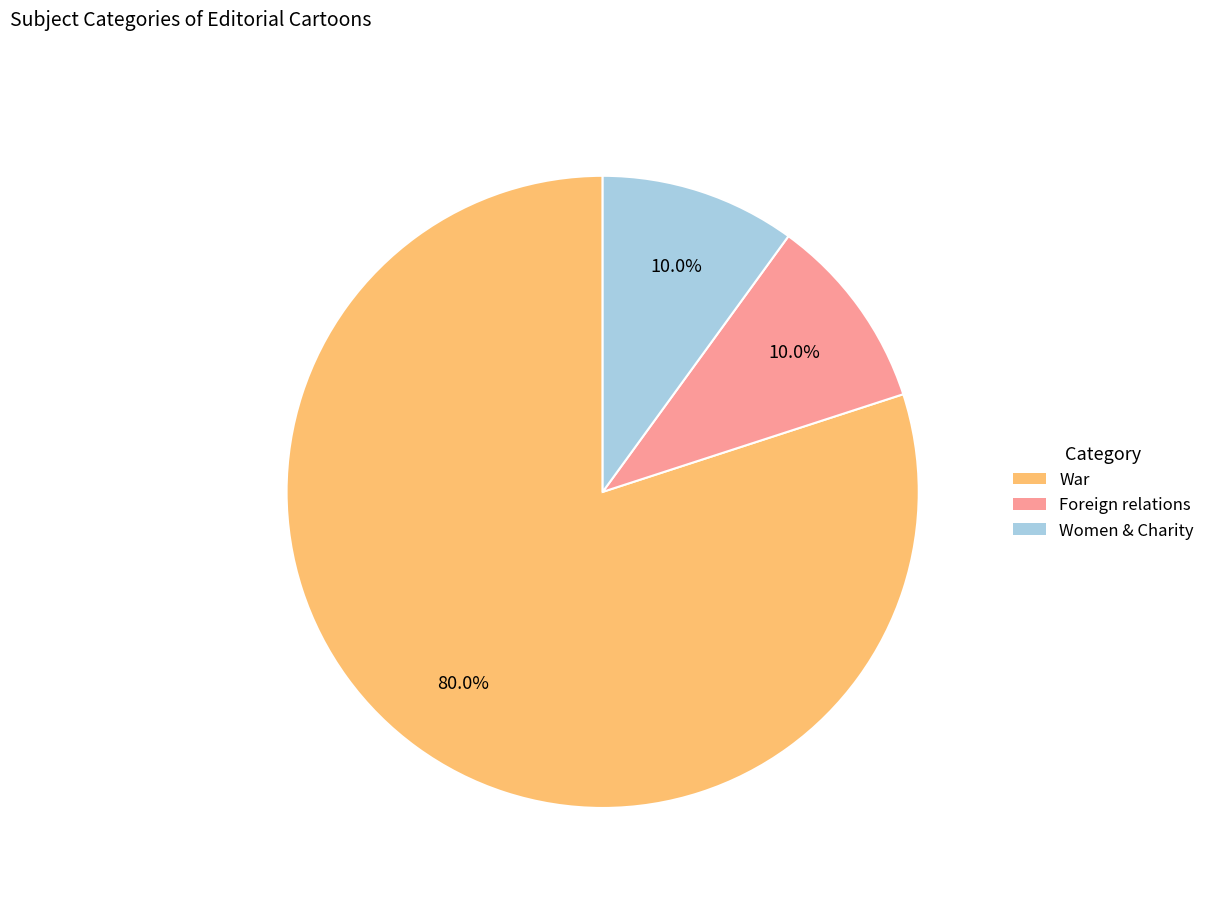

True or false: Foreign relations accounts for 23% of the total.

False